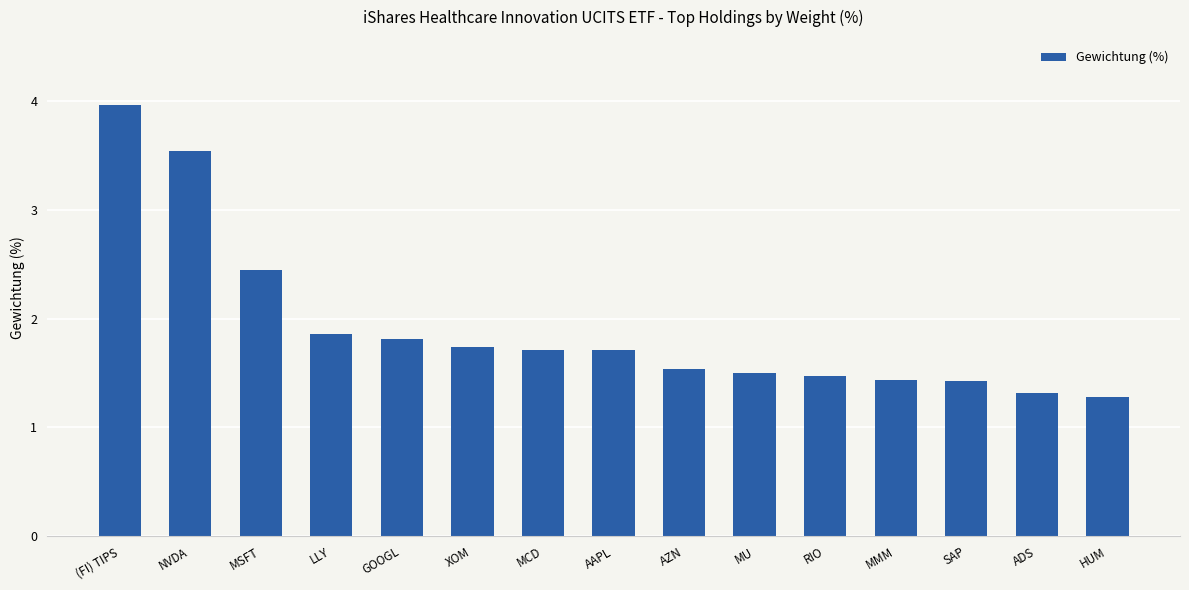

Which label corresponds to the smallest value in the chart?

HUM